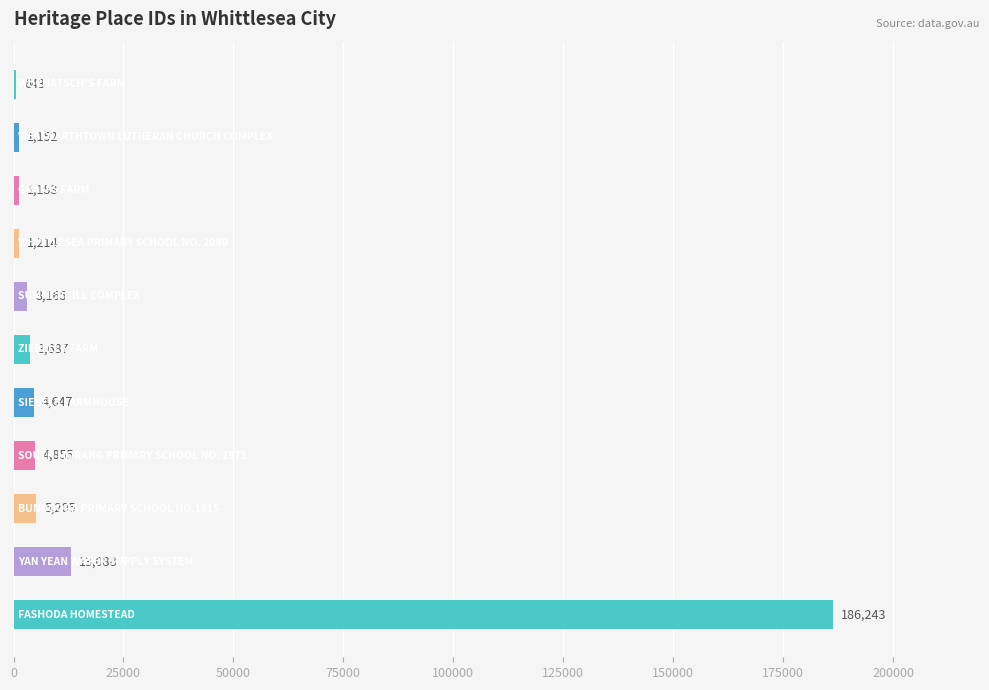

What is the greatest value displayed?

186243